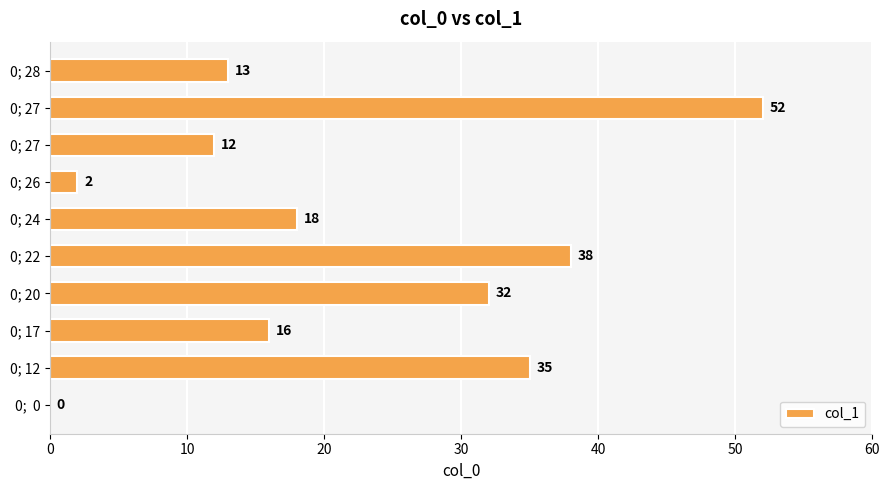

Are the bars horizontal?

Yes